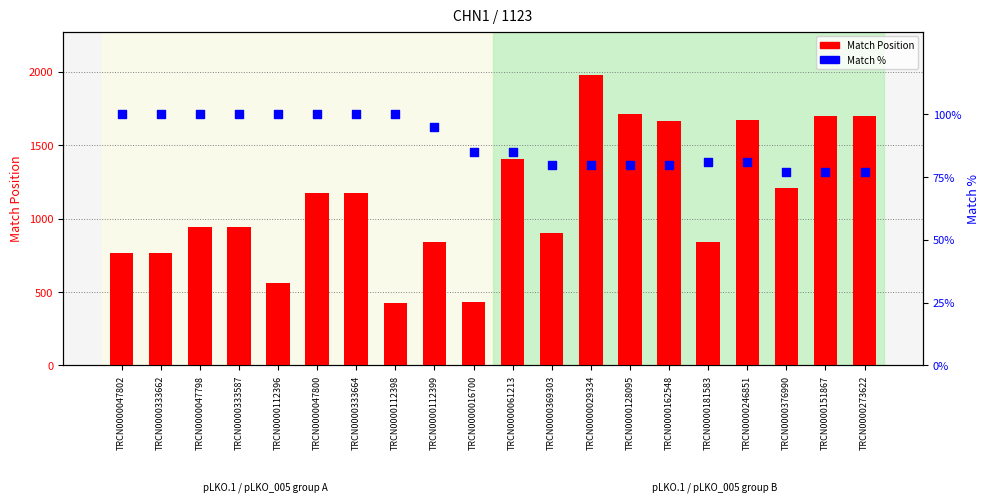

At which category is the sum across all series the highest?

TRCN0000029334